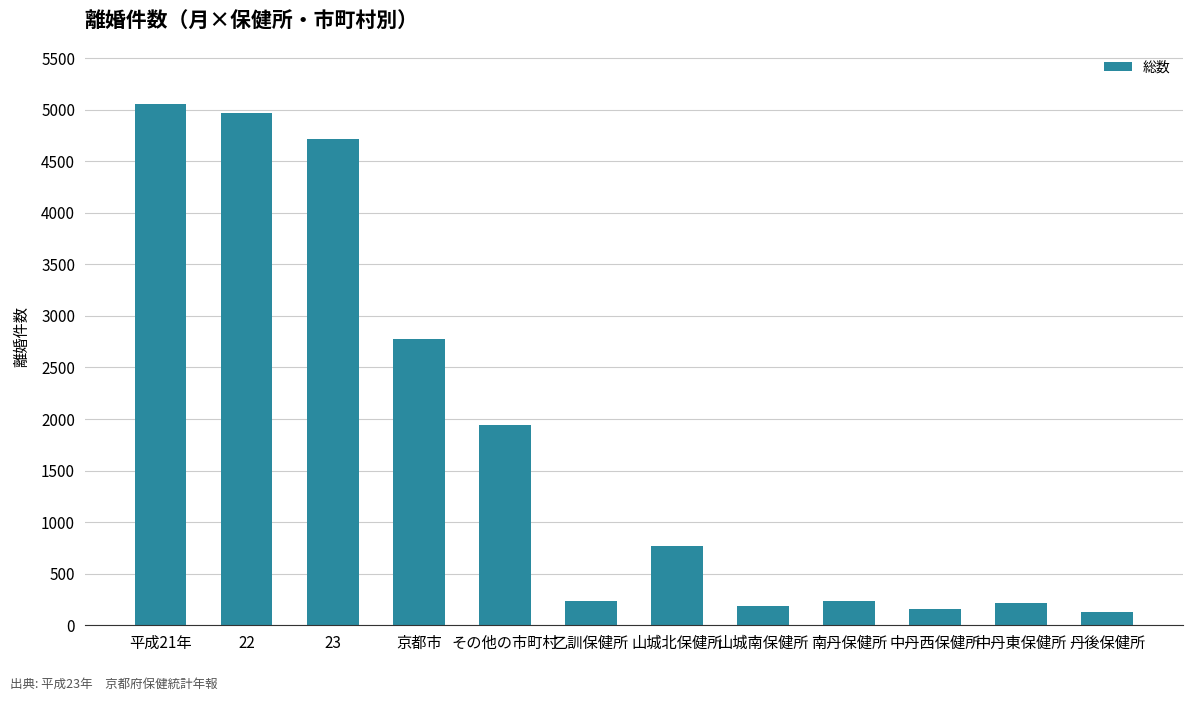

How many categories are shown in the chart?

12